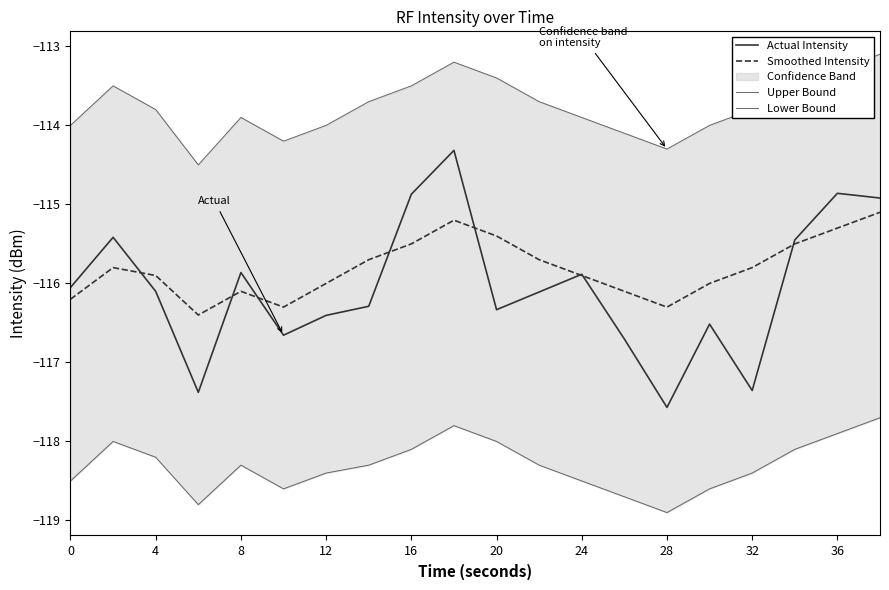

What is the lowest value of the Smoothed Intensity series?

-116.4